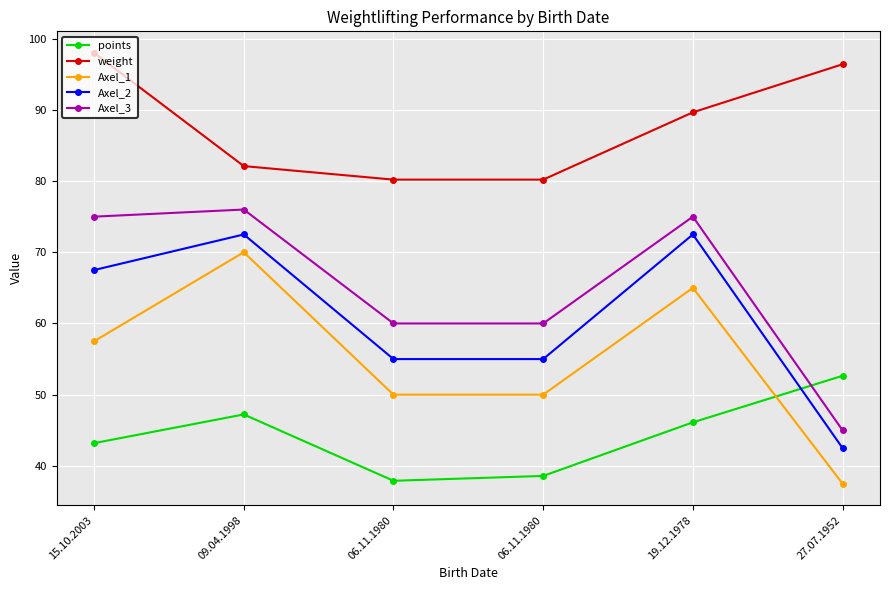

Which series has the largest total across all categories?

weight